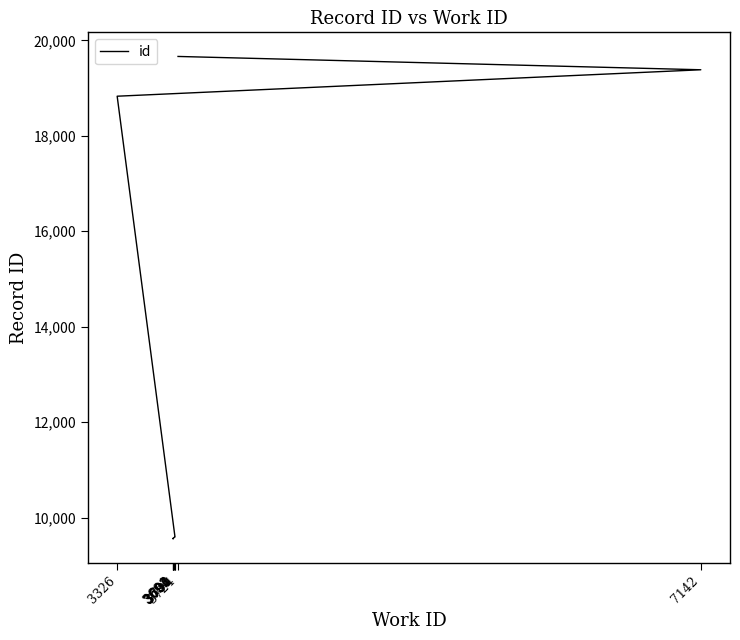

Which label corresponds to the largest value in the chart?

3724